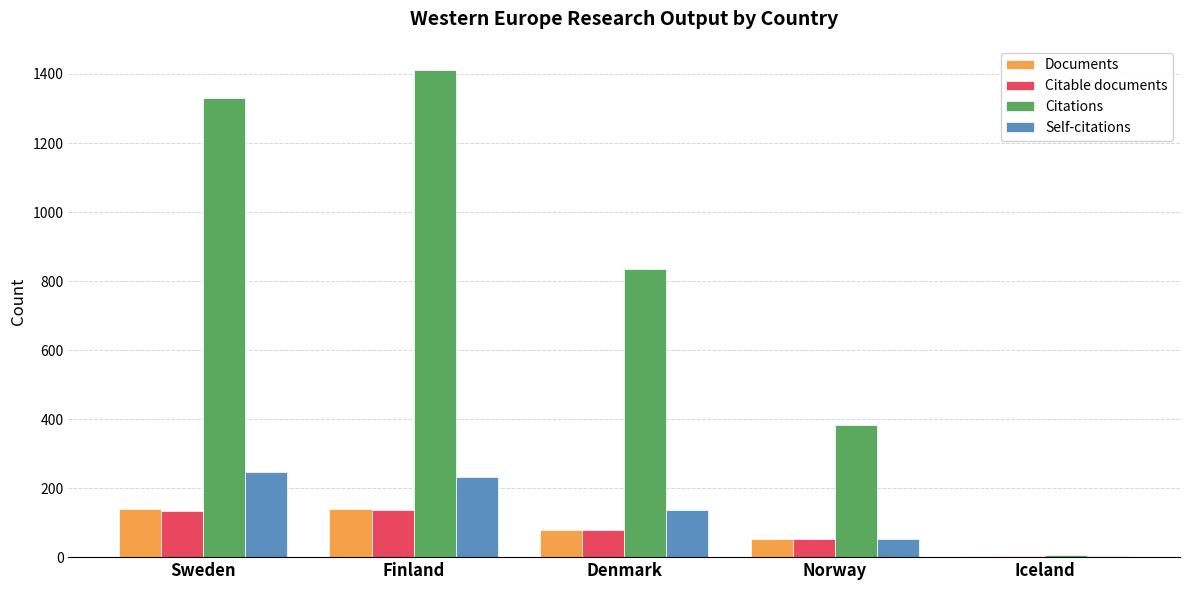

What is the sum of the Citable documents values at Denmark and Norway?

130